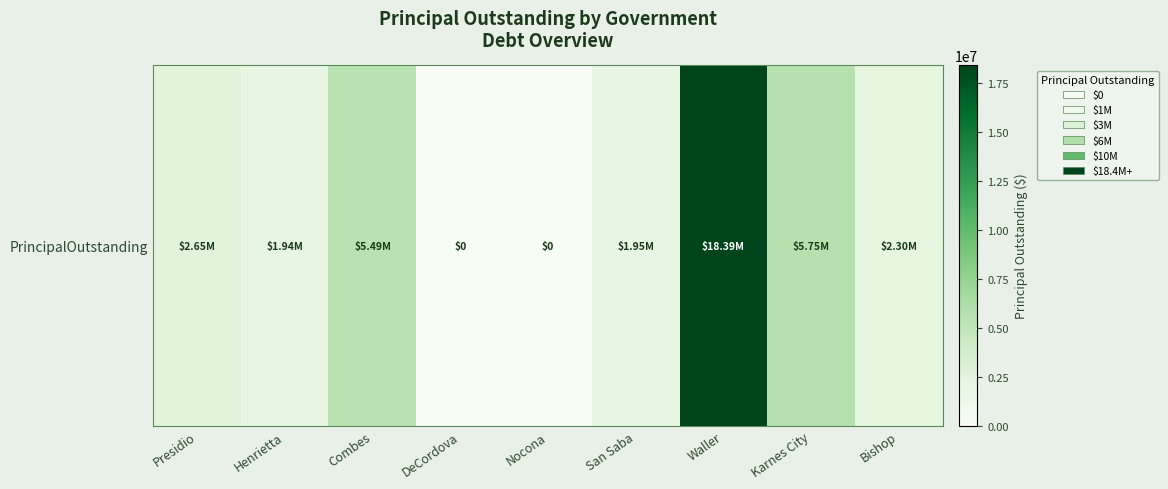

Which category has the lowest value across all series?

DeCordova